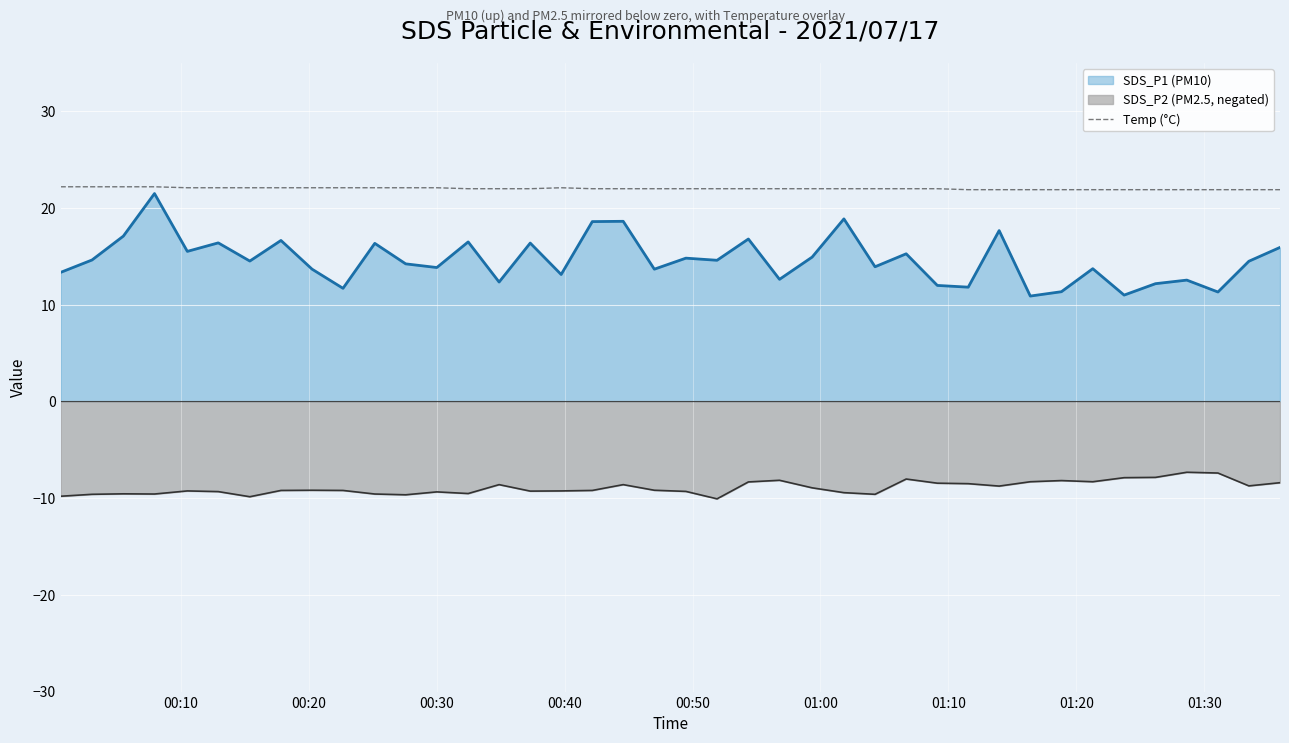

What is the lowest value of the SDS_P2 (PM2.5, negated) series?

-10.1